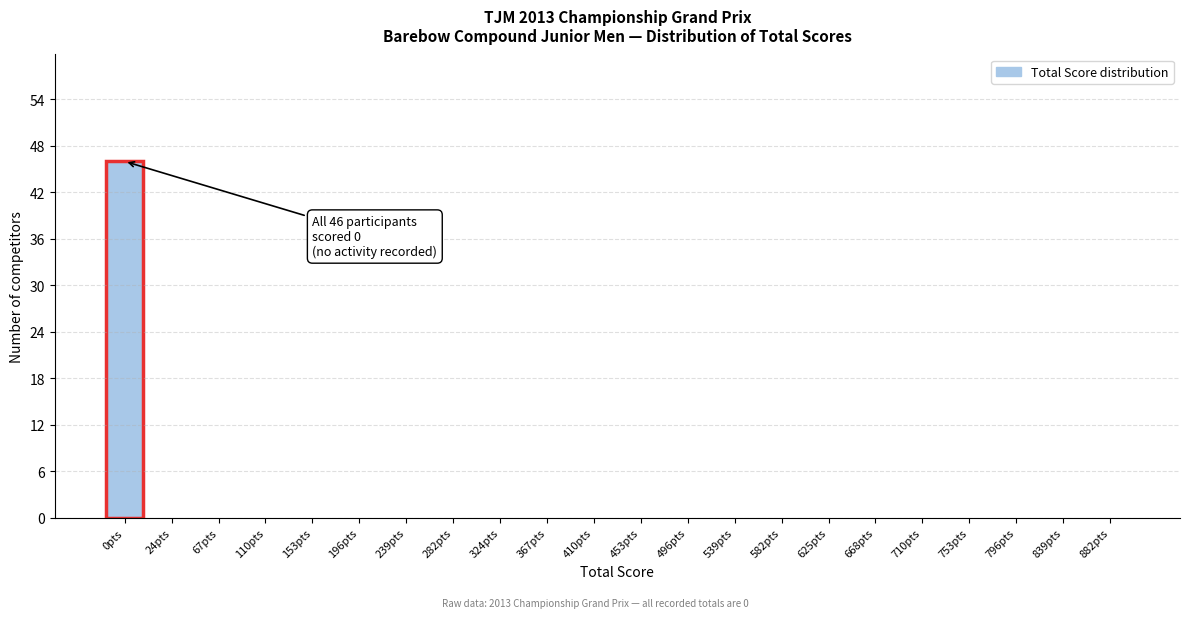

Reading left to right, transcribe all the data shown in this chart.

0pts=46	24pts=0	67pts=0	110pts=0	153pts=0	196pts=0	239pts=0	282pts=0	324pts=0	367pts=0	410pts=0	453pts=0	496pts=0	539pts=0	582pts=0	625pts=0	668pts=0	710pts=0	753pts=0	796pts=0	839pts=0	882pts=0